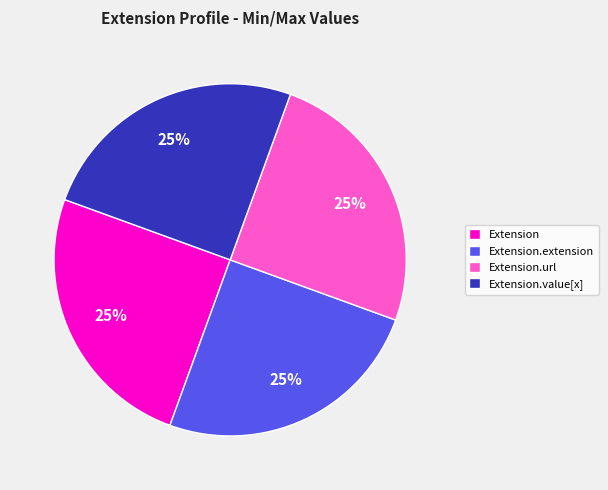

How many slices are in this pie chart?

4